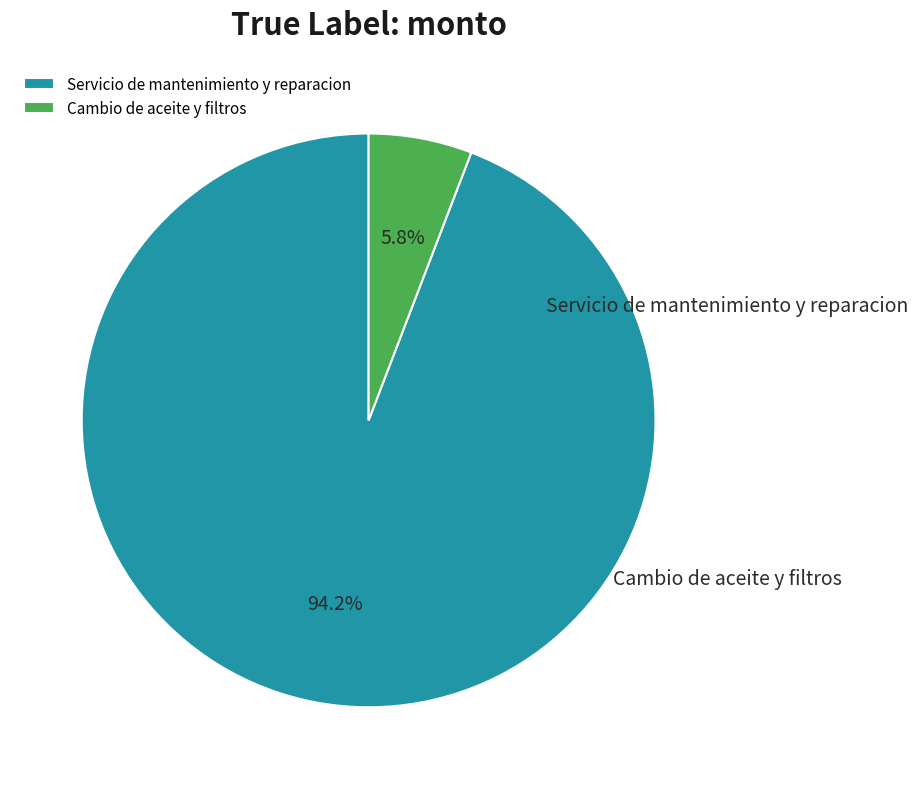

What is the change in value from Servicio de mantenimiento y reparacion to Cambio de aceite y filtros?

-19945000